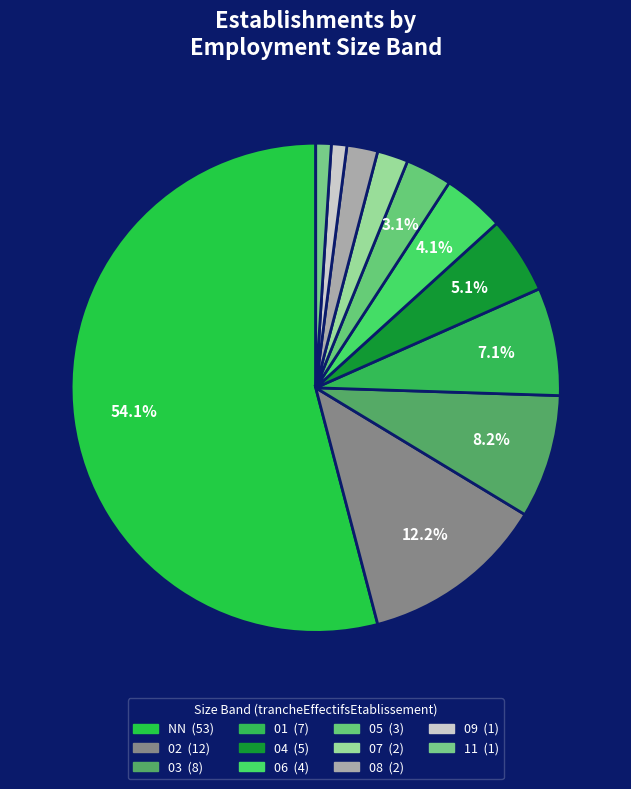

How many slices are in this pie chart?

11